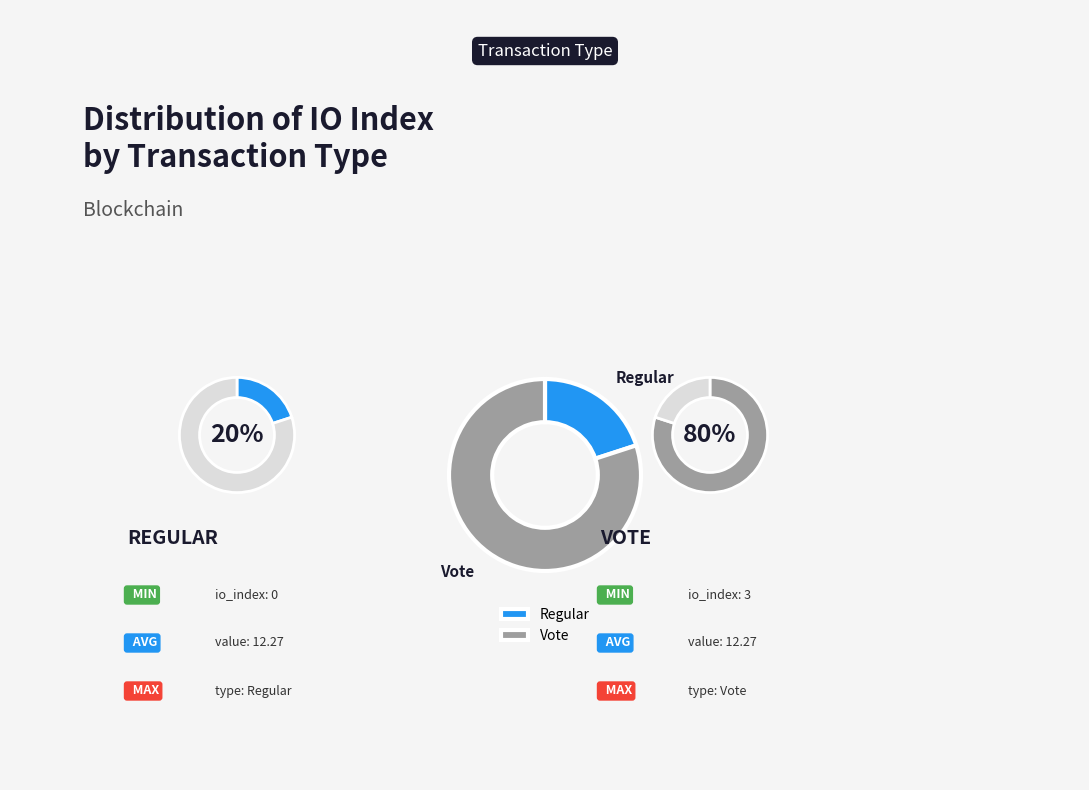

Is it true that Vote is 99% of the pie?

False